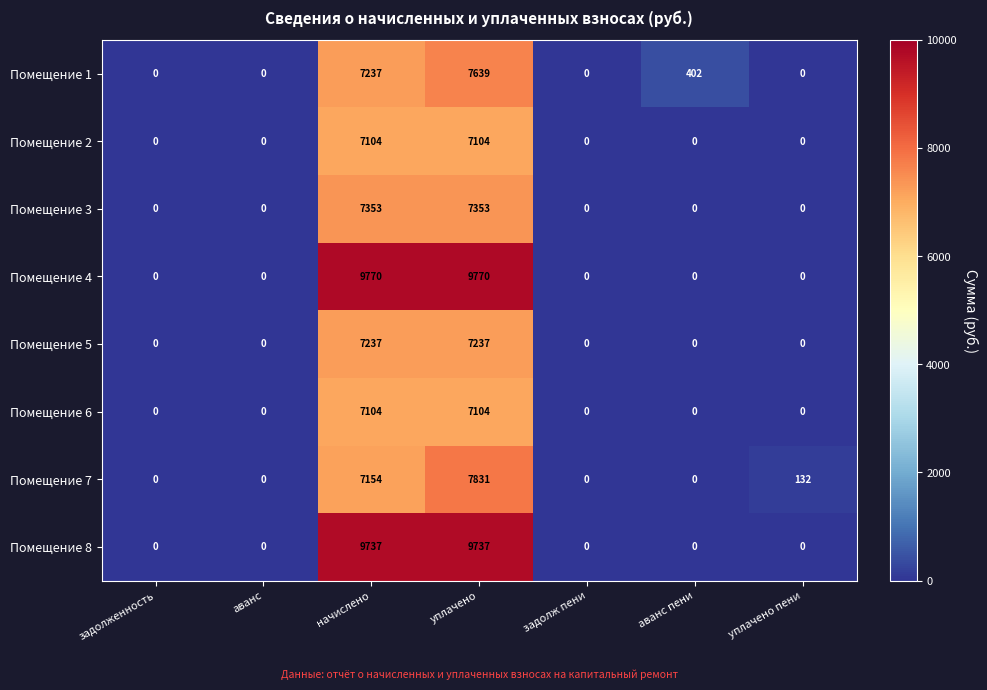

The Помещение 4 series shows 0 at аванс. True or false?

True